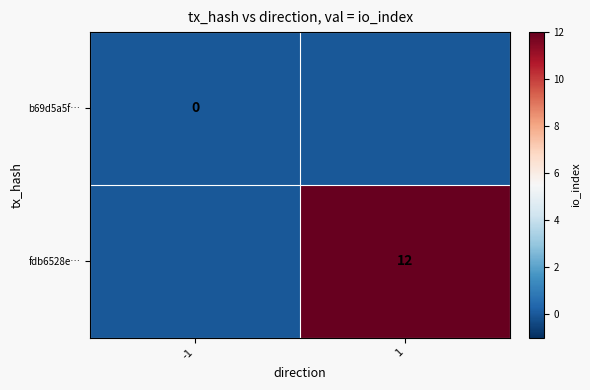

Is it true that fdb6528e… equals 12 at 1?

True